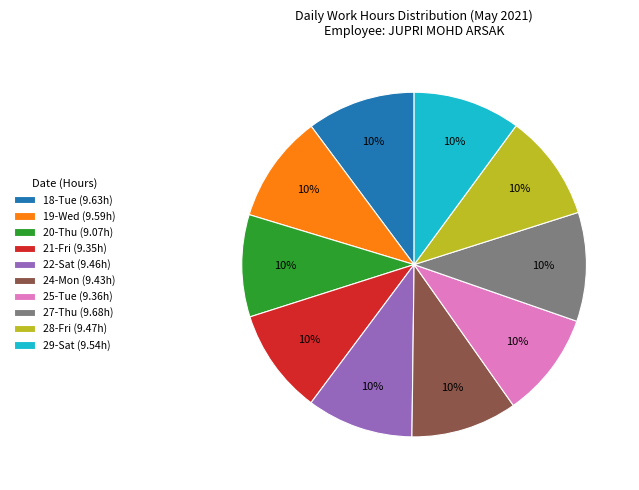

To the nearest percent, what is the combined percentage of 29-Sat (9.54h) and 28-Fri (9.47h)?

20%